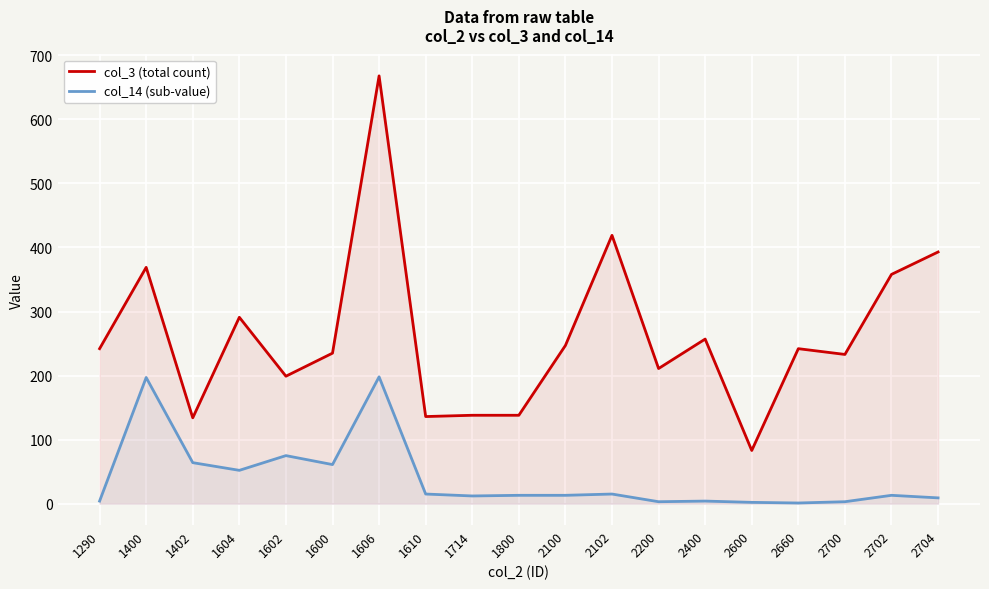

Between 2400 and 2700, which series saw the biggest shift?

col_3 (total count)